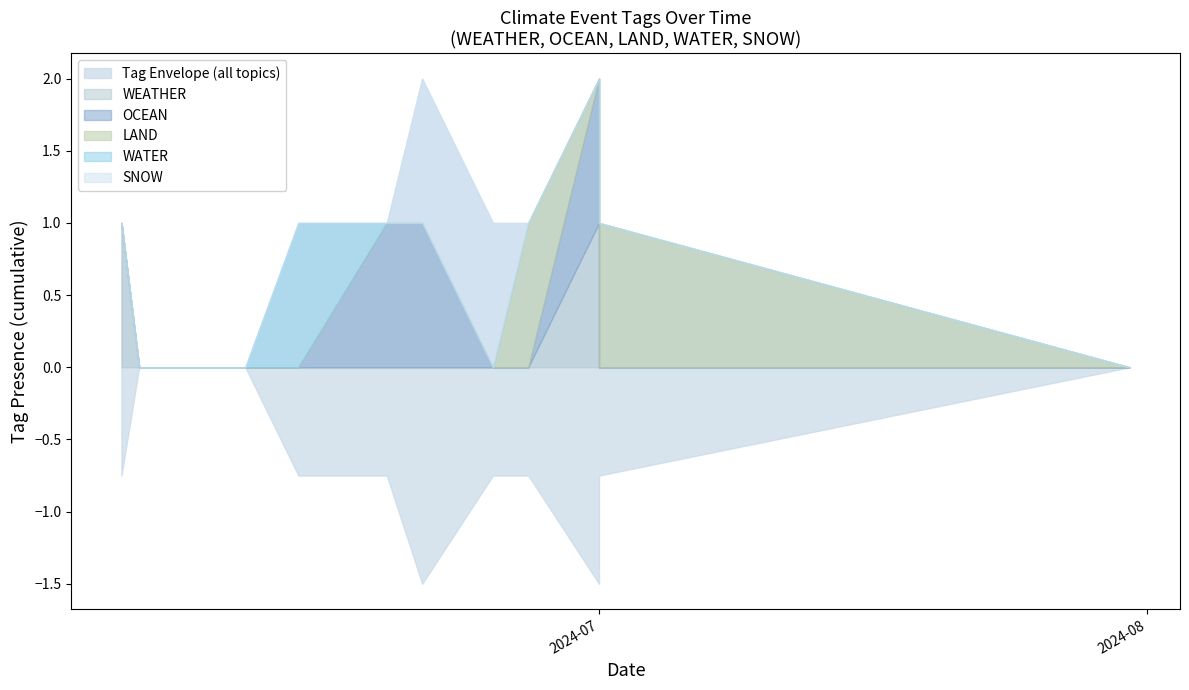

True or false: SNOW has more than 2 interior local peaks.

False